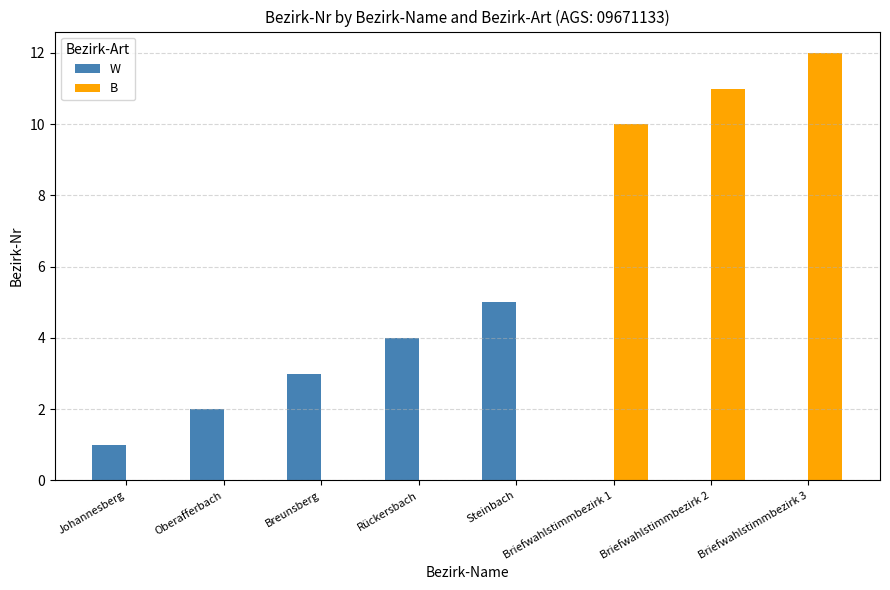

What is the maximum value shown in the chart?

12